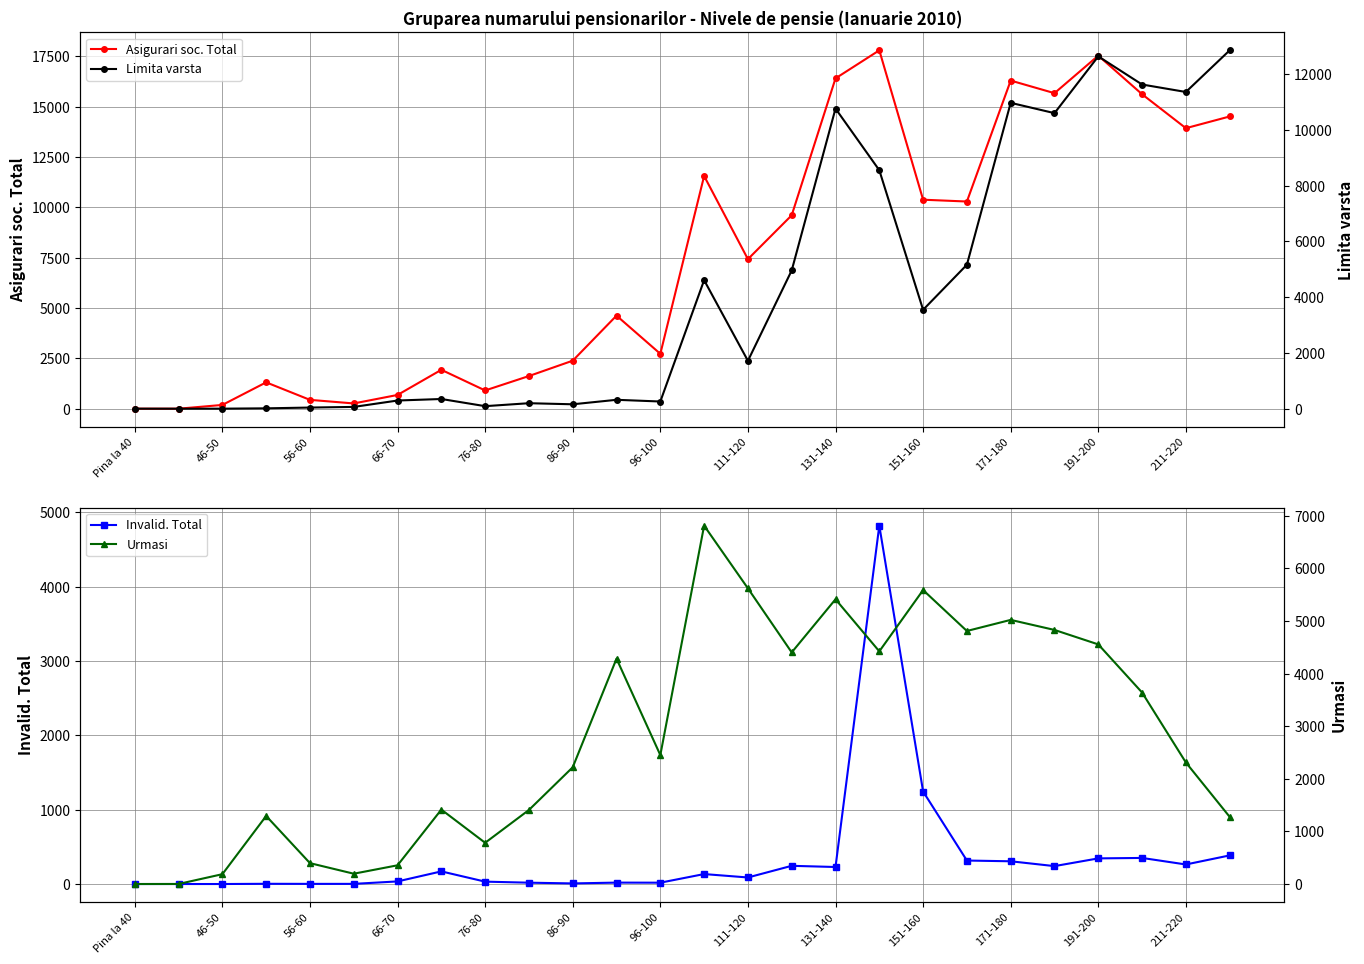

At 17, list the series in order from smallest to largest.

Urmasi, Invalid. Total, Limita varsta, Asigurari soc. Total